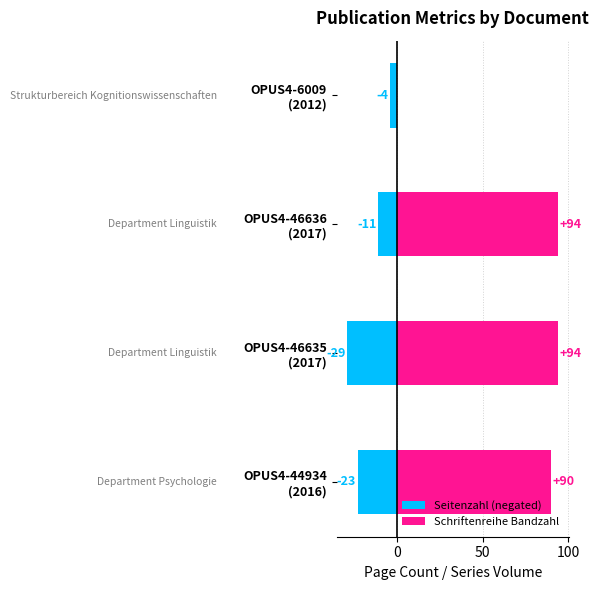

Which series has the largest total across all categories?

Schriftenreihe Bandzahl